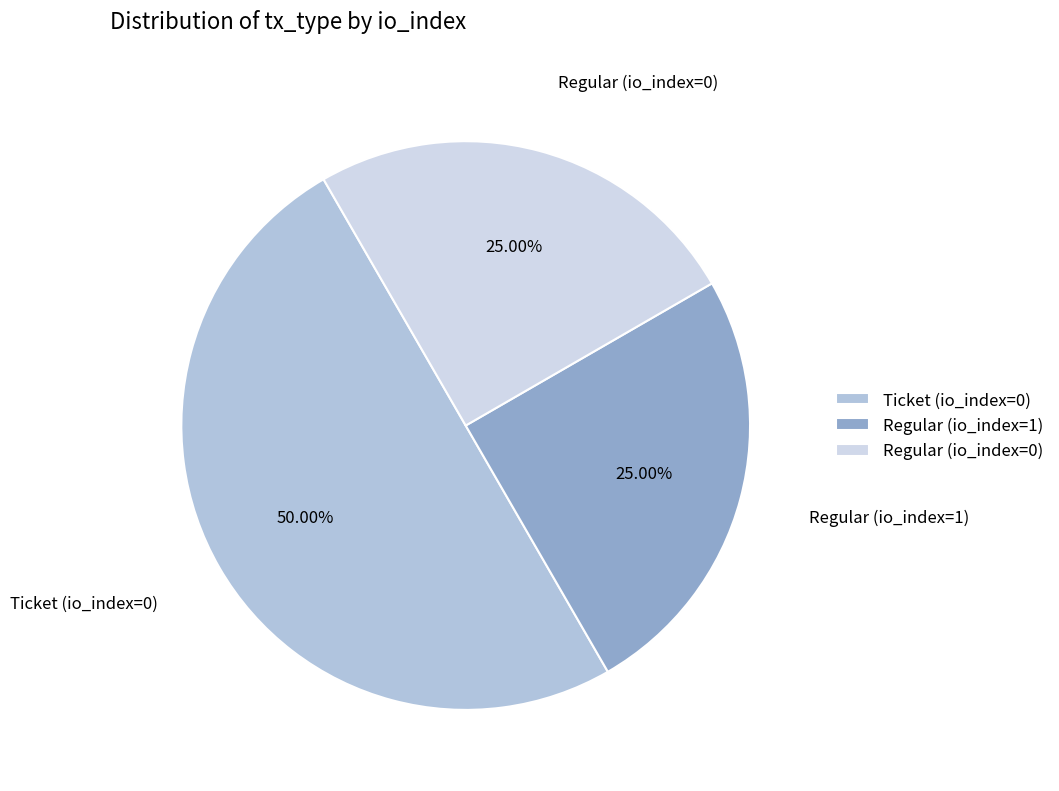

What percentage is NOT represented by Ticket?

50.0%